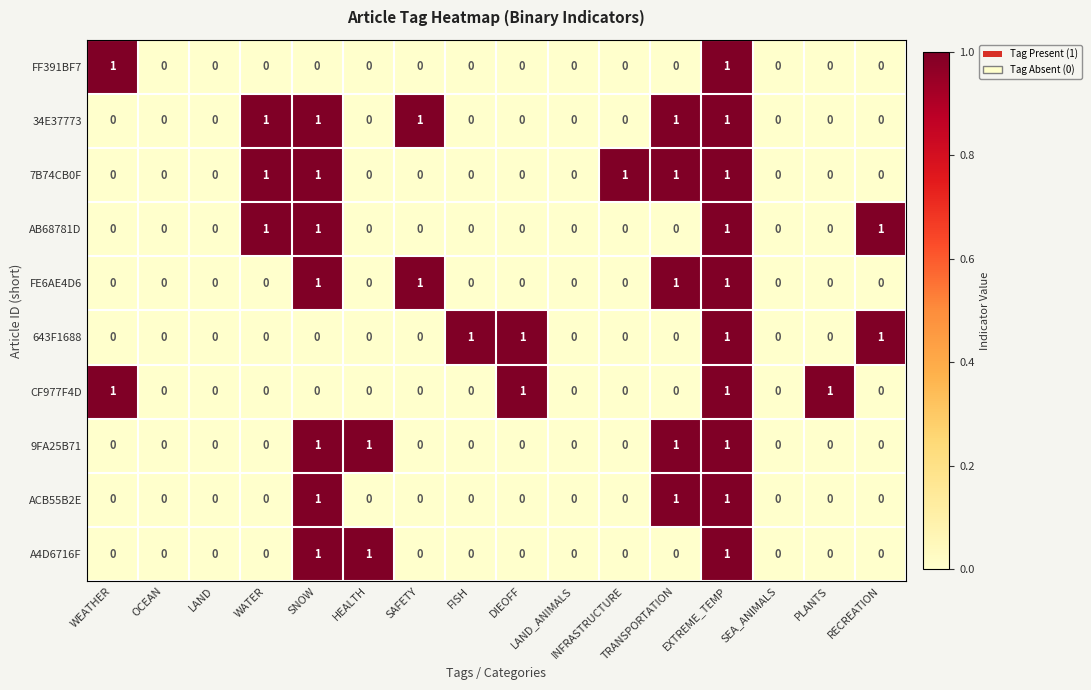

Count the FF391BF7 values in the range 0 to 1.

16